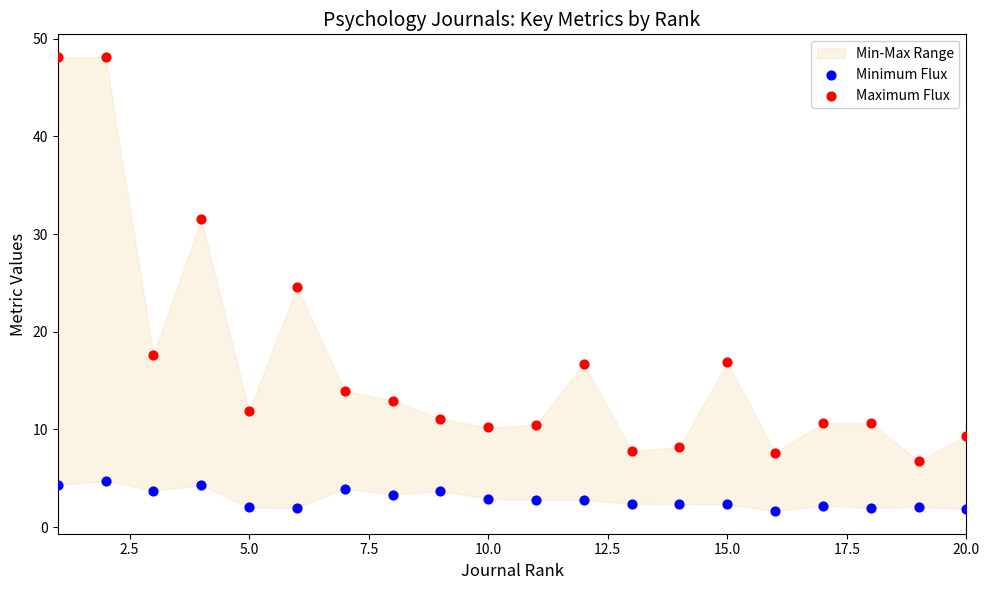

Which series reaches the minimum Y coordinate?

Minimum Flux